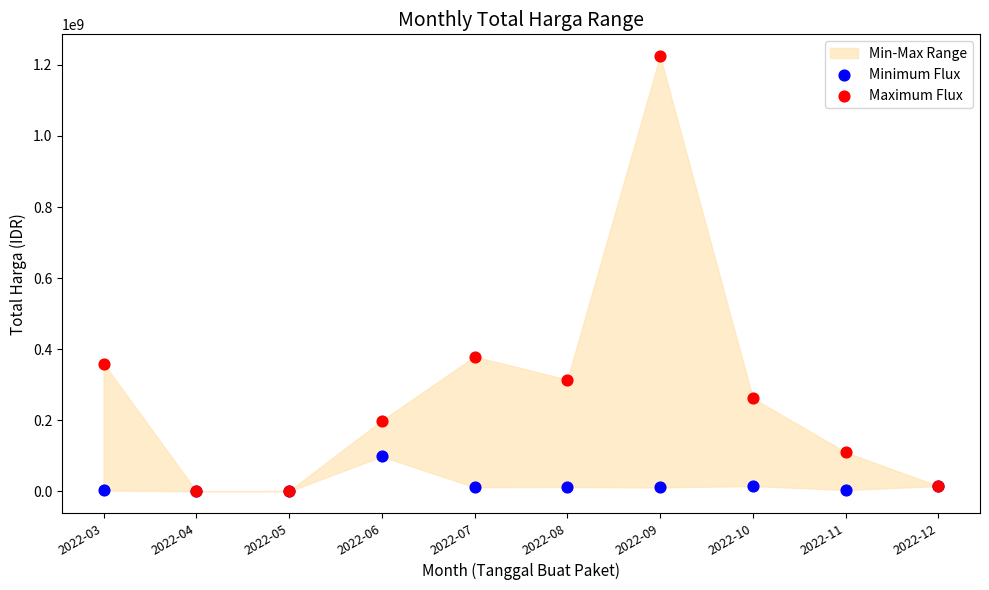

Which series contains the highest Y value?

Maximum Flux